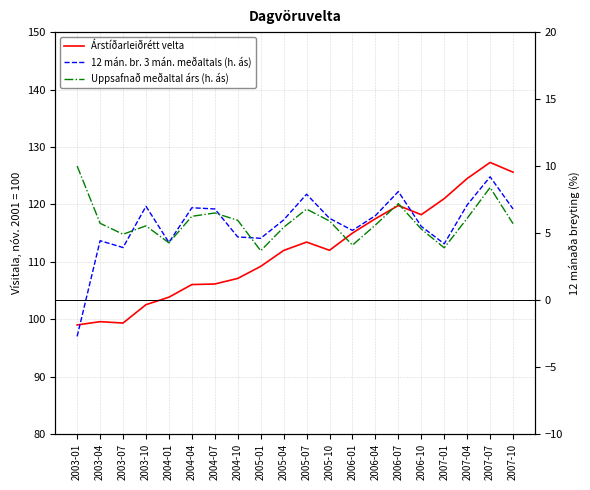

What is the total value across all series at 2007-07?

144.9